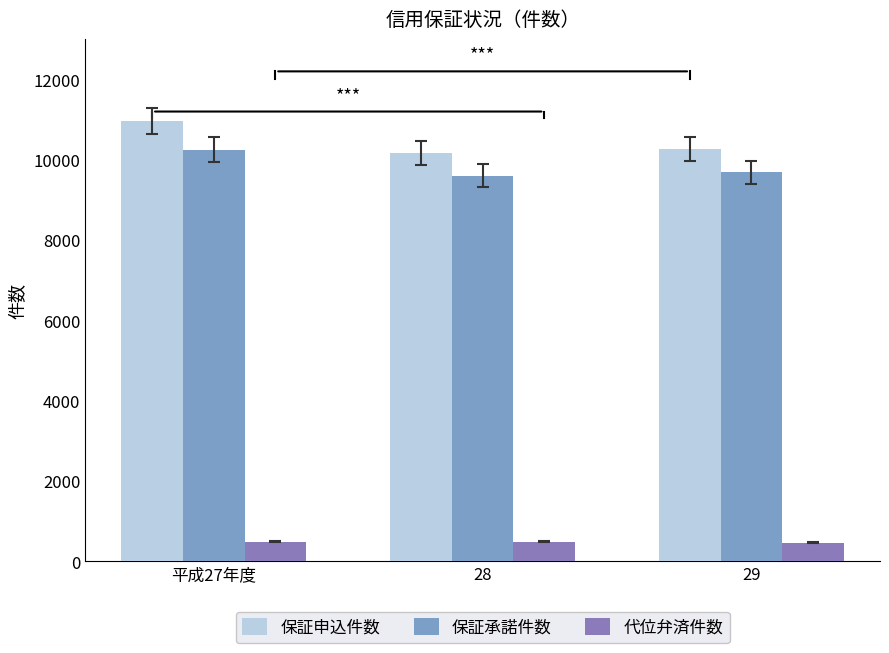

At which category is the sum across all series the highest?

平成27年度